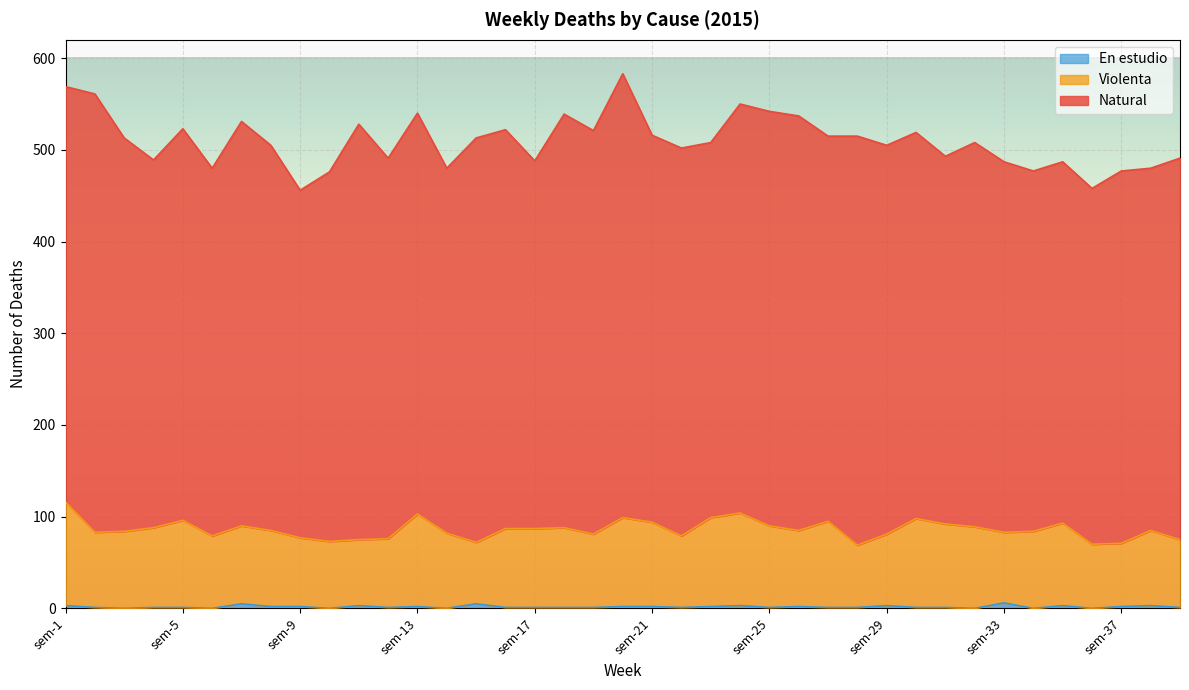

True or false: En estudio and Violenta intersect in this chart.

False